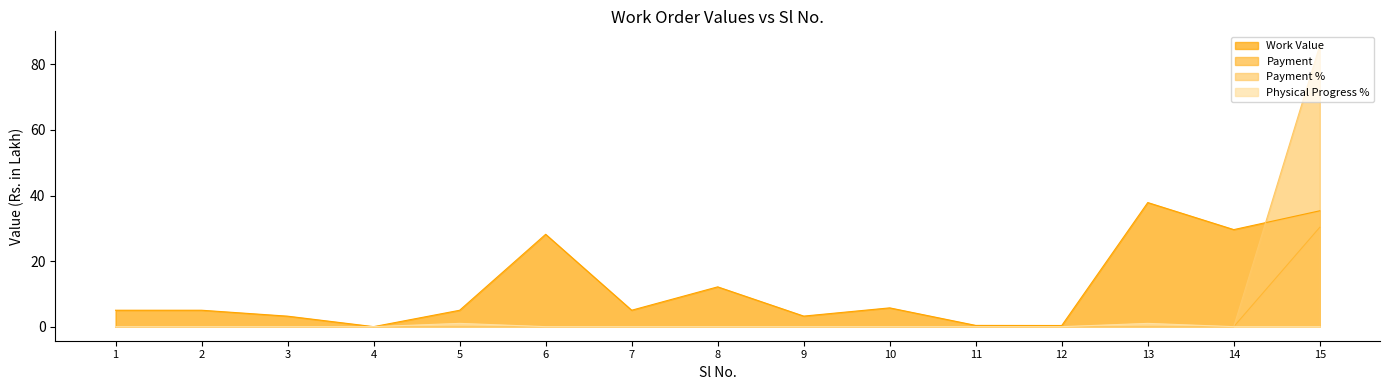

What is the average value of the Payment series?

2.0